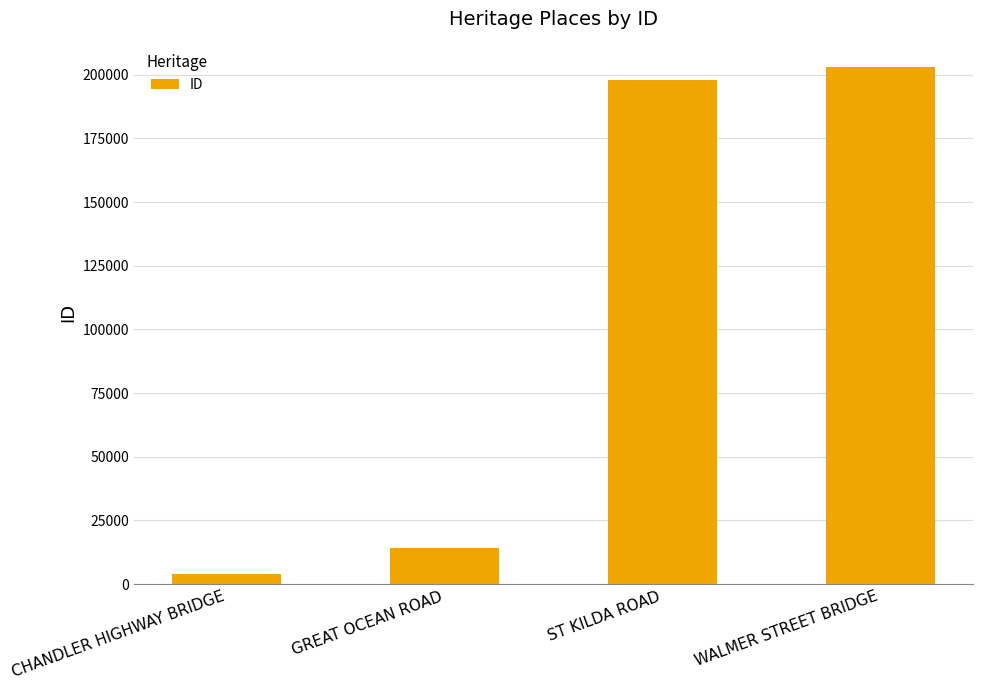

What is the change in value from ST KILDA ROAD to WALMER STREET BRIDGE?

+4788